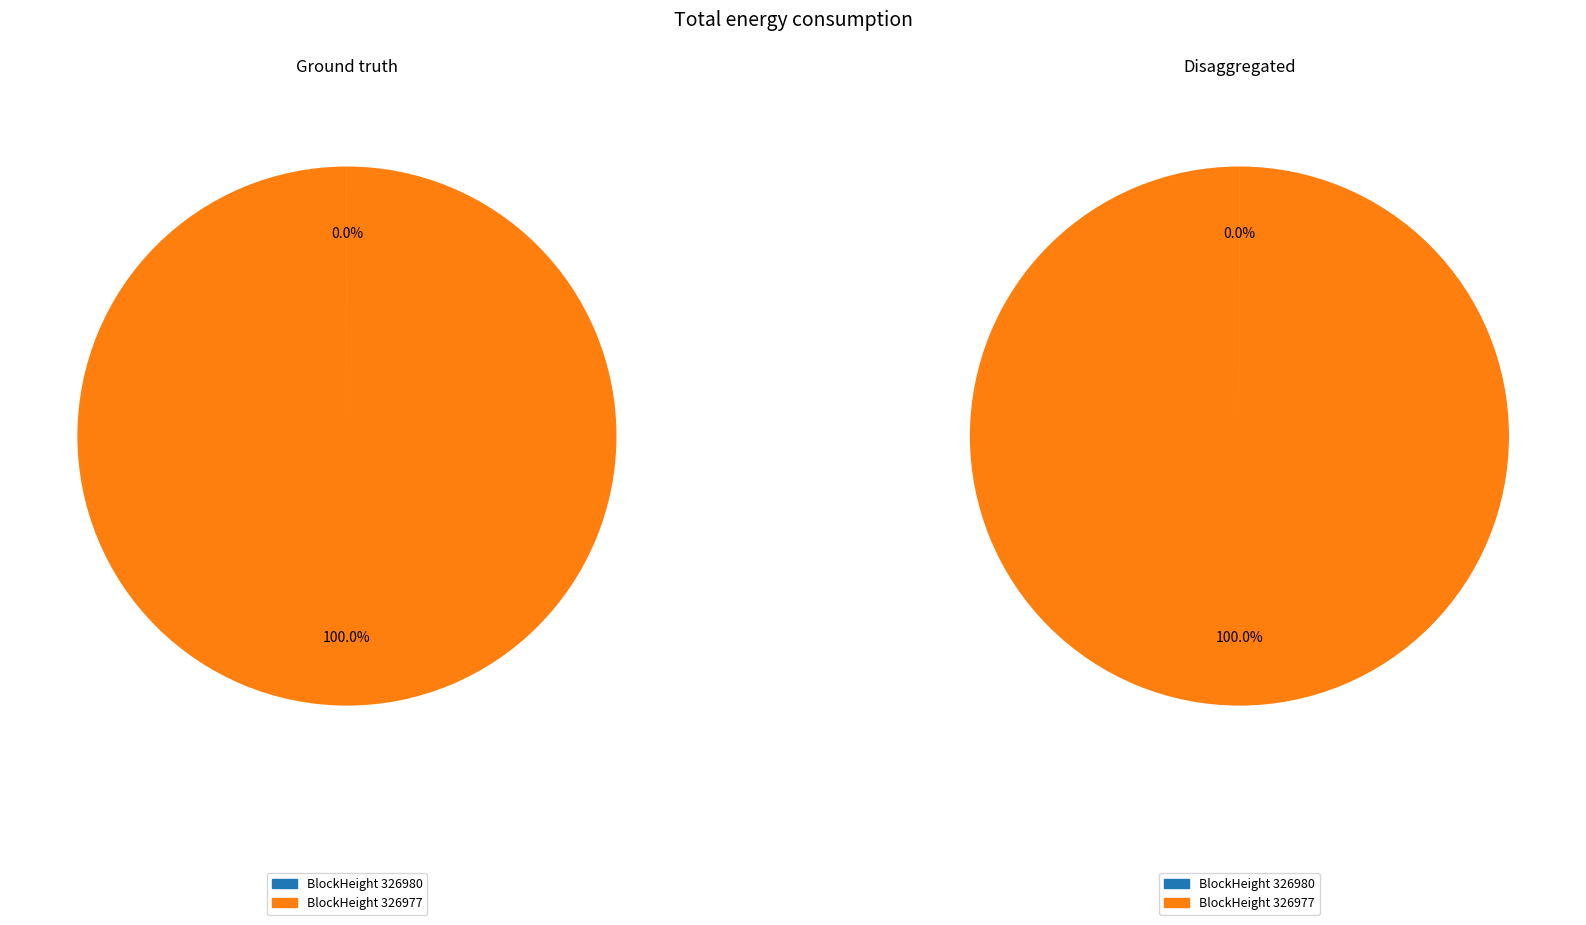

Combined, do 326977 and 326980 account for over 50%?

Yes